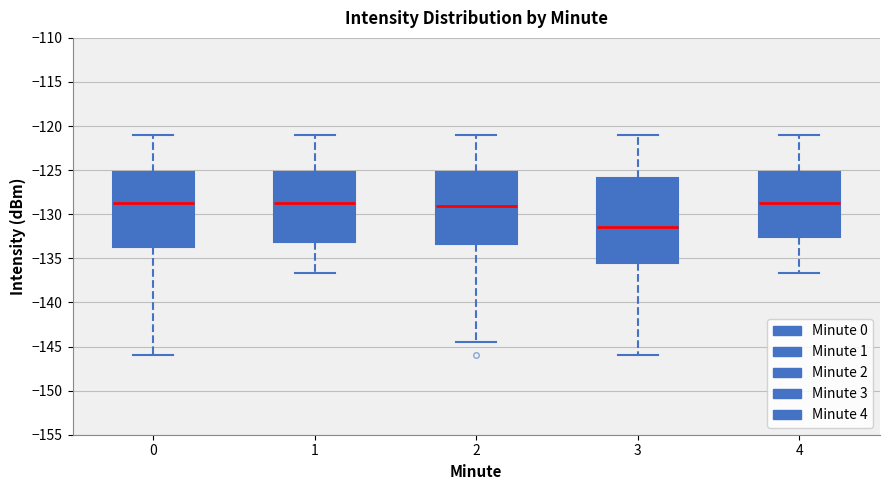

Reading left to right, transcribe this box plot: for each box, give where its median line is, the range the box spans, and where its two whiskers end, as read against the y-axis. The values are not printed on the chart, so give them approximately, as read against the axis.

0: median -128.5, box -134.0 to -125.0, whiskers -146.0 to -121.0
1: median -128.5, box -133.0 to -125.0, whiskers -136.5 to -121.0
2: median -129.0, box -133.5 to -125.0, whiskers -144.5 to -121.0
3: median -131.5, box -135.5 to -126.0, whiskers -146.0 to -121.0
4: median -128.5, box -132.5 to -125.0, whiskers -136.5 to -121.0